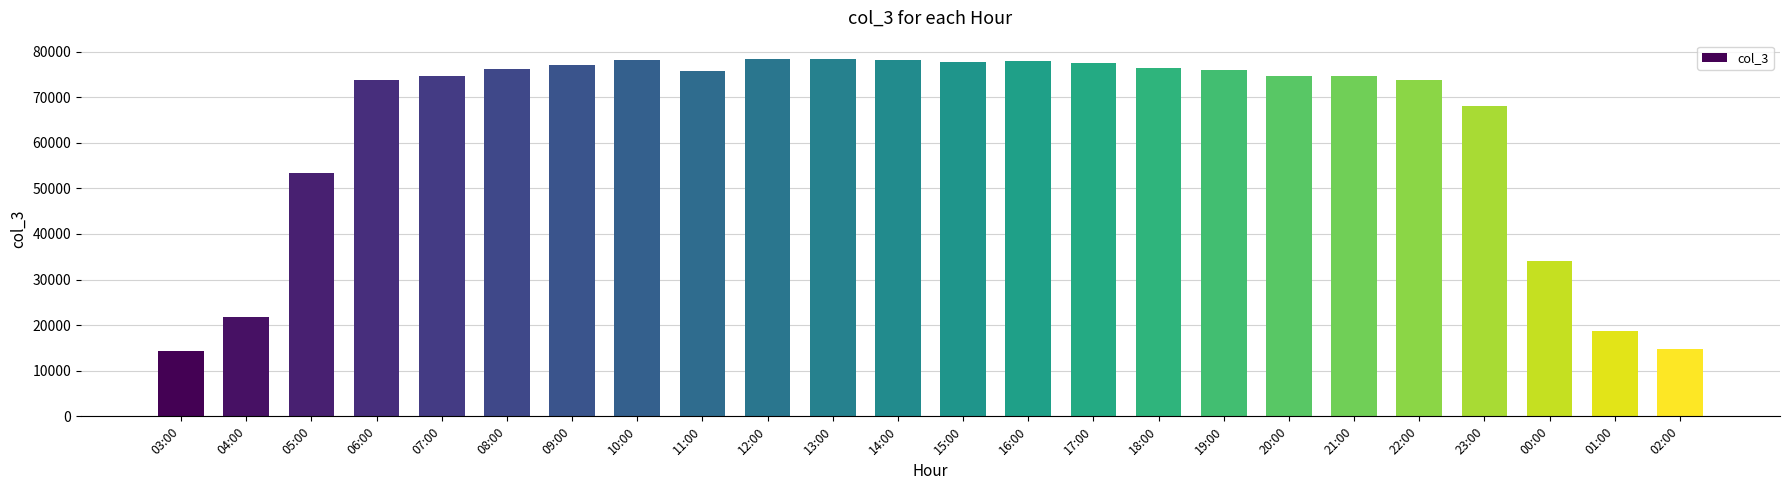

Between 17:00 and 22:00, which is larger?

17:00